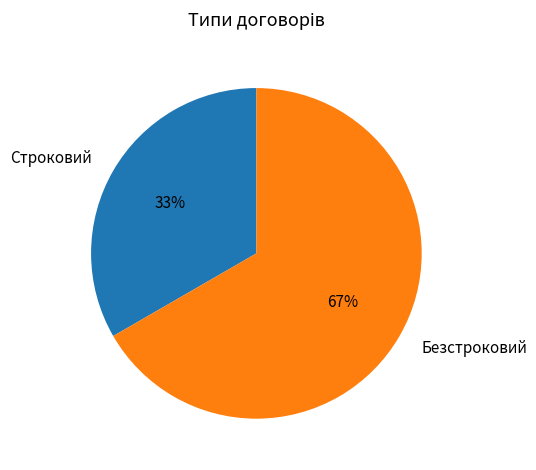

Which has a higher value, Строковий or Безстроковий?

Безстроковий